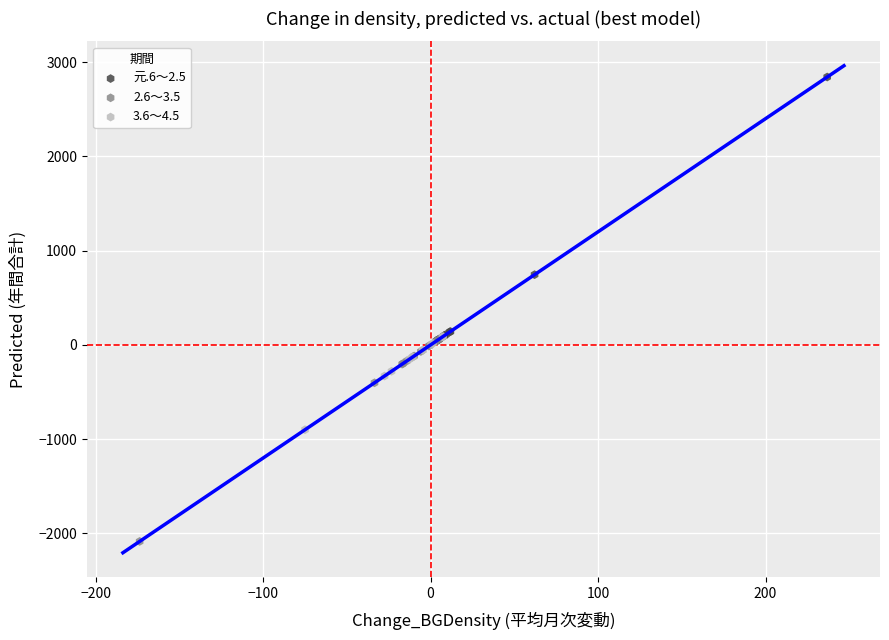

Which series has the largest Y range (max minus min)?

元.6～2.5